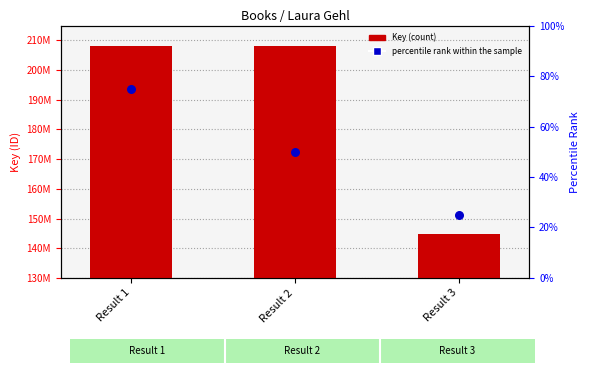

Which series has the widest spread of Y values?

Key (ID)